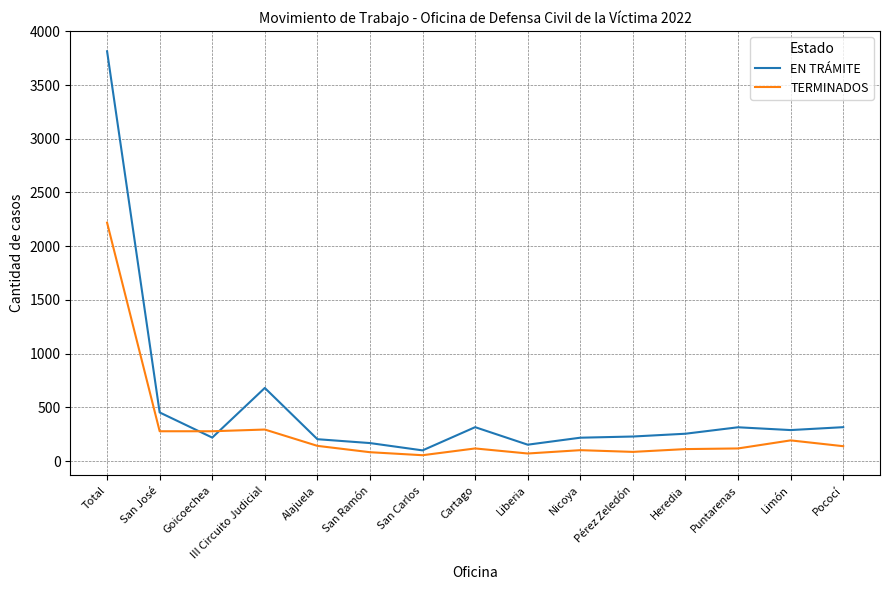

Which series has the largest range (max minus min)?

EN TRÁMITE